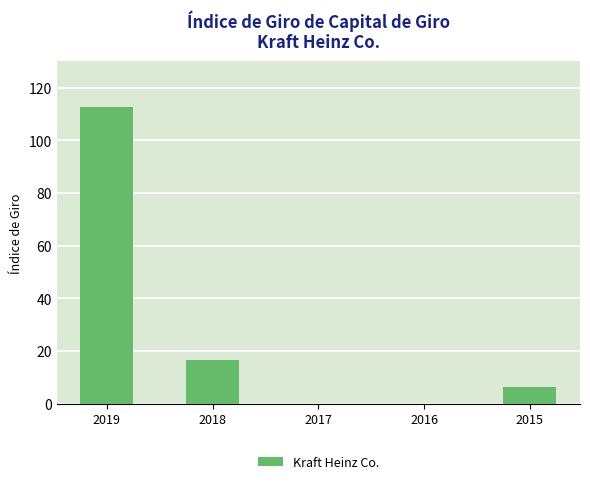

The value at 2016 is 0.0. True or false?

True